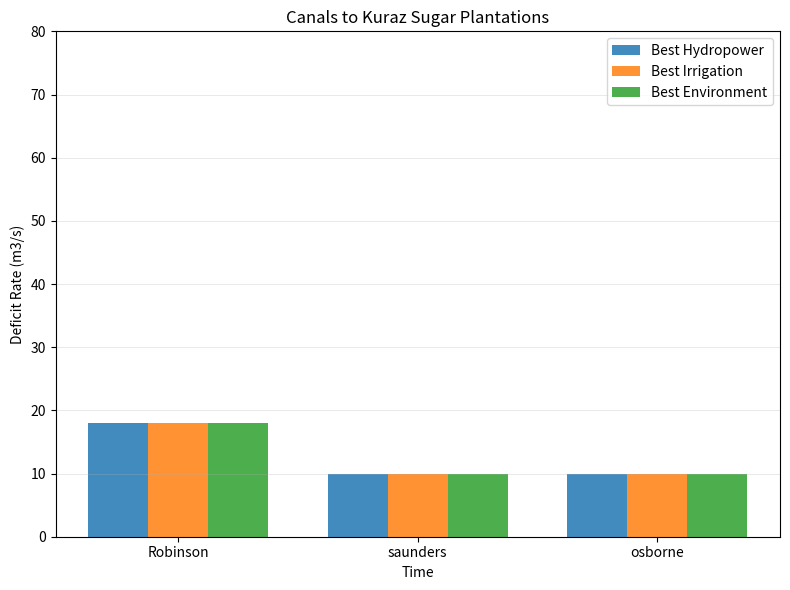

The value of Best Irrigation at Robinson is 25. True or false?

False